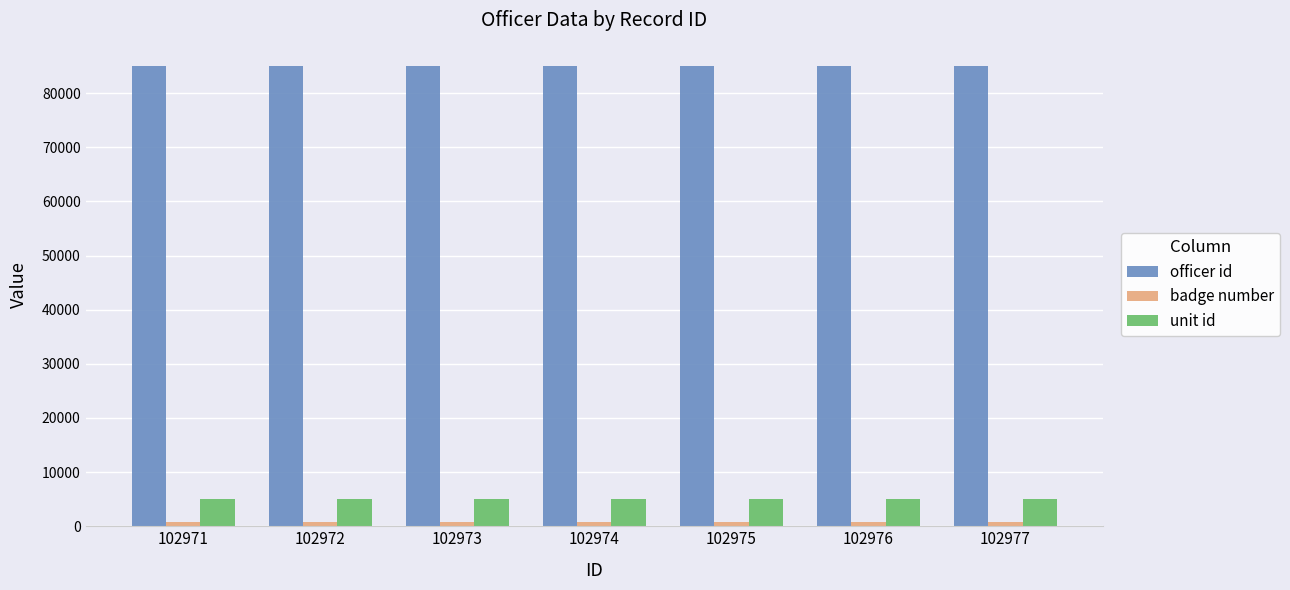

True or false: unit id has a value of 7857 at 102977.

False